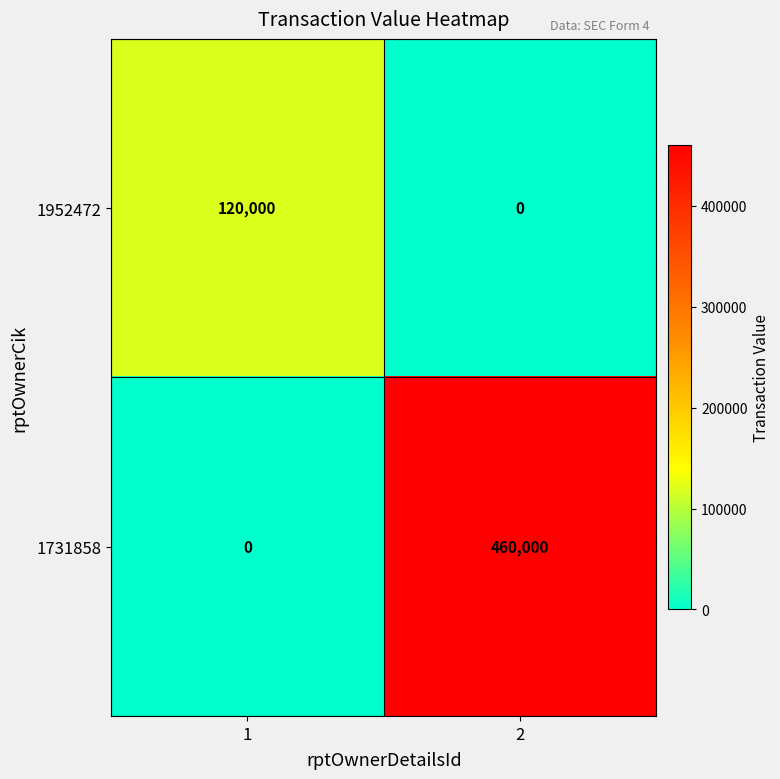

How many categories are shown in the chart?

2